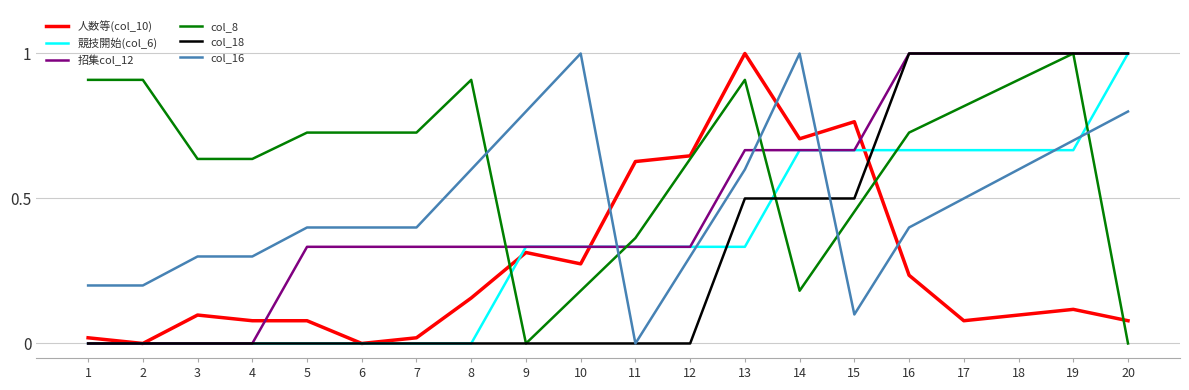

What is the maximum value for col_8?

1.0